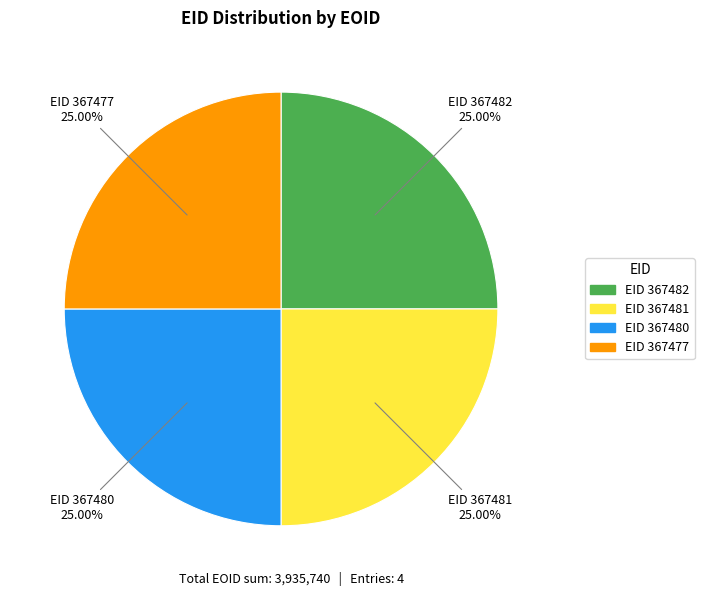

Count the number of slices in the pie.

4